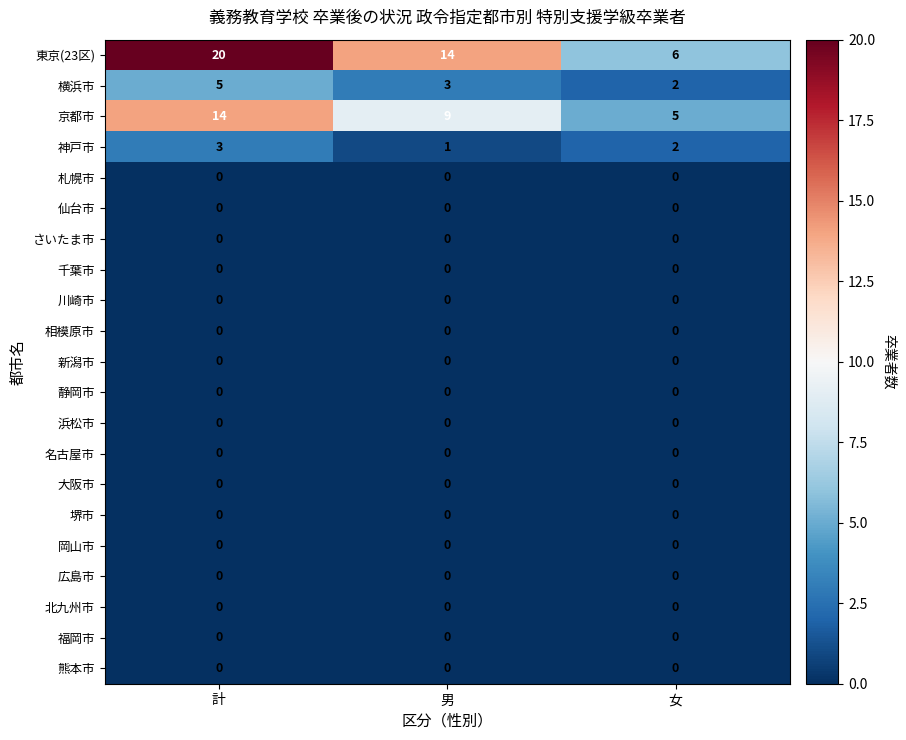

What is the difference between the highest and lowest values at 計?

20